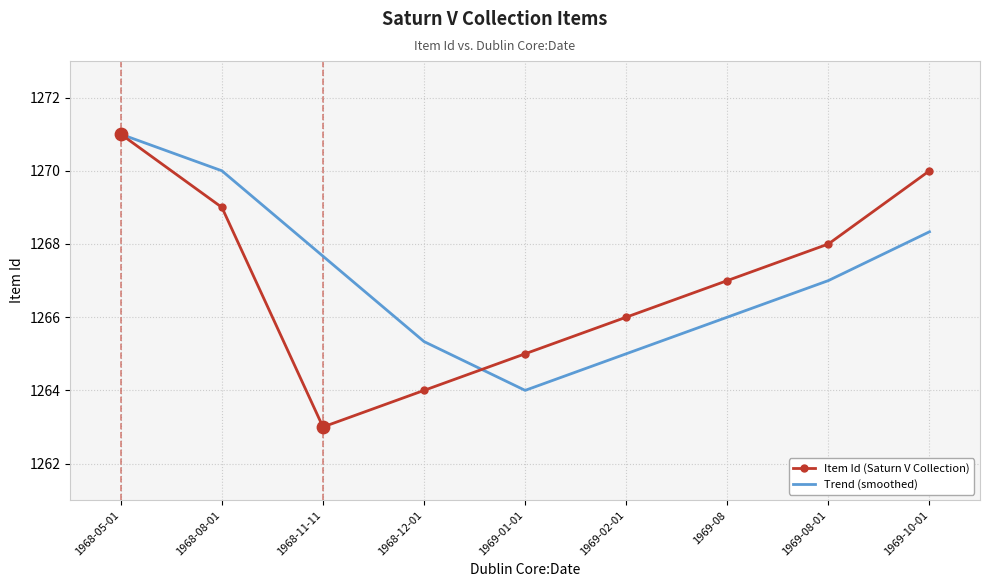

At which category is the sum across all series the highest?

1968-05-01